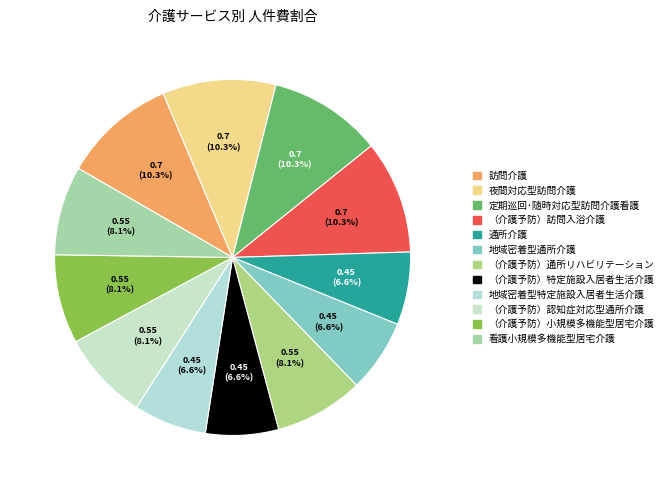

Is it true that （介護予防）認知症対応型通所介護 is 8% of the pie?

True